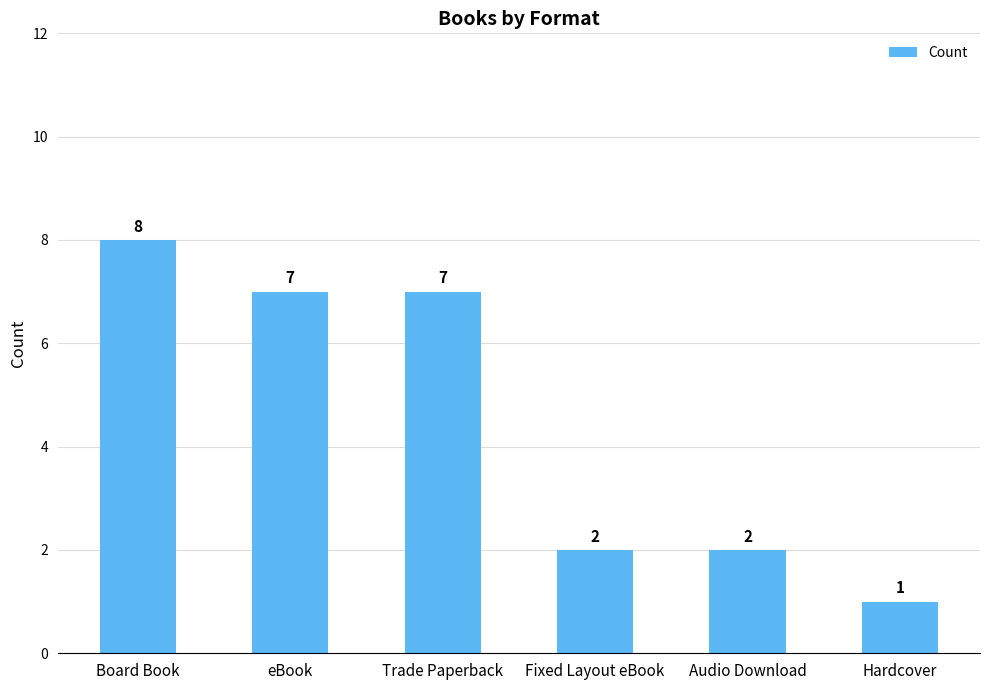

How many data points are less than 7?

3